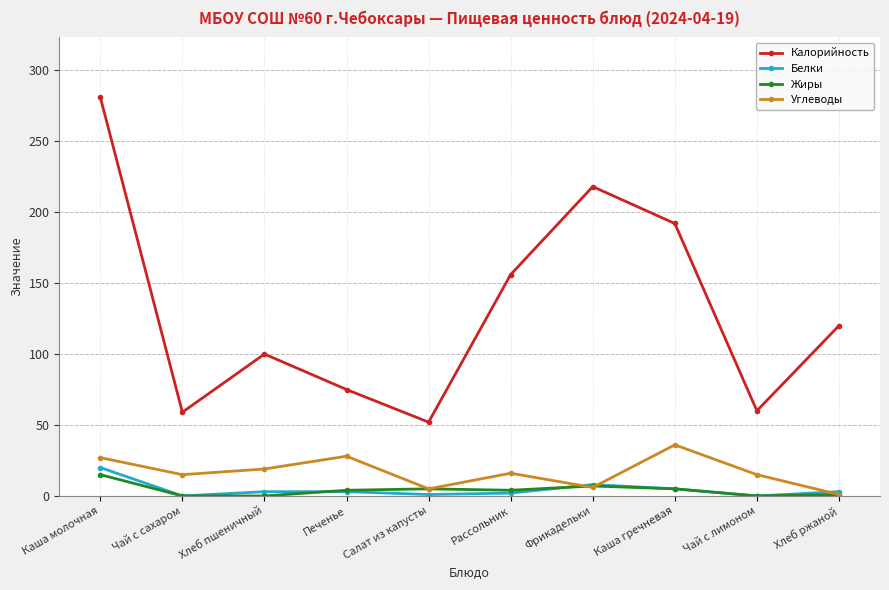

In Калорийность, how many points are lower than both neighbors (excluding endpoints)?

3